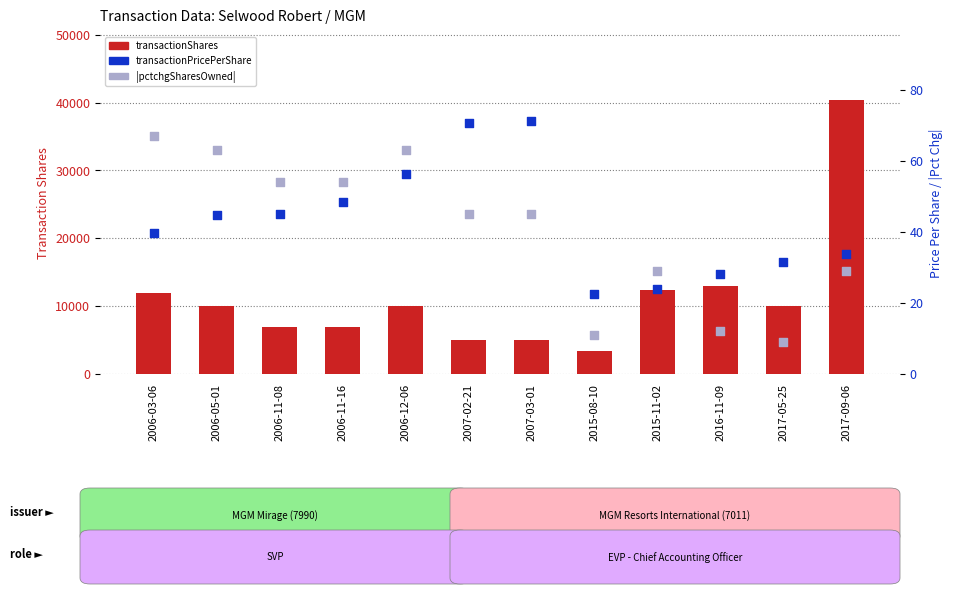

What are all the series names shown in the legend?

transactionShares, transactionPricePerShare, pctchgSharesOwned (abs)